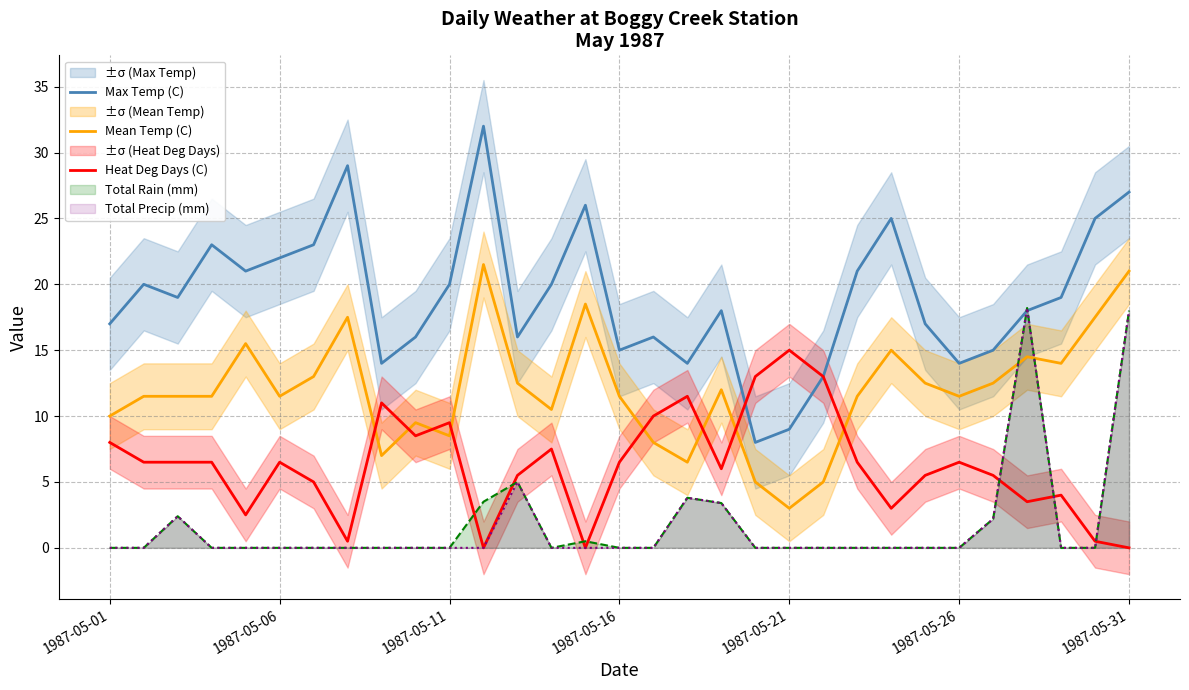

Between 9 and 14, which series saw the biggest shift?

Max Temp (C)